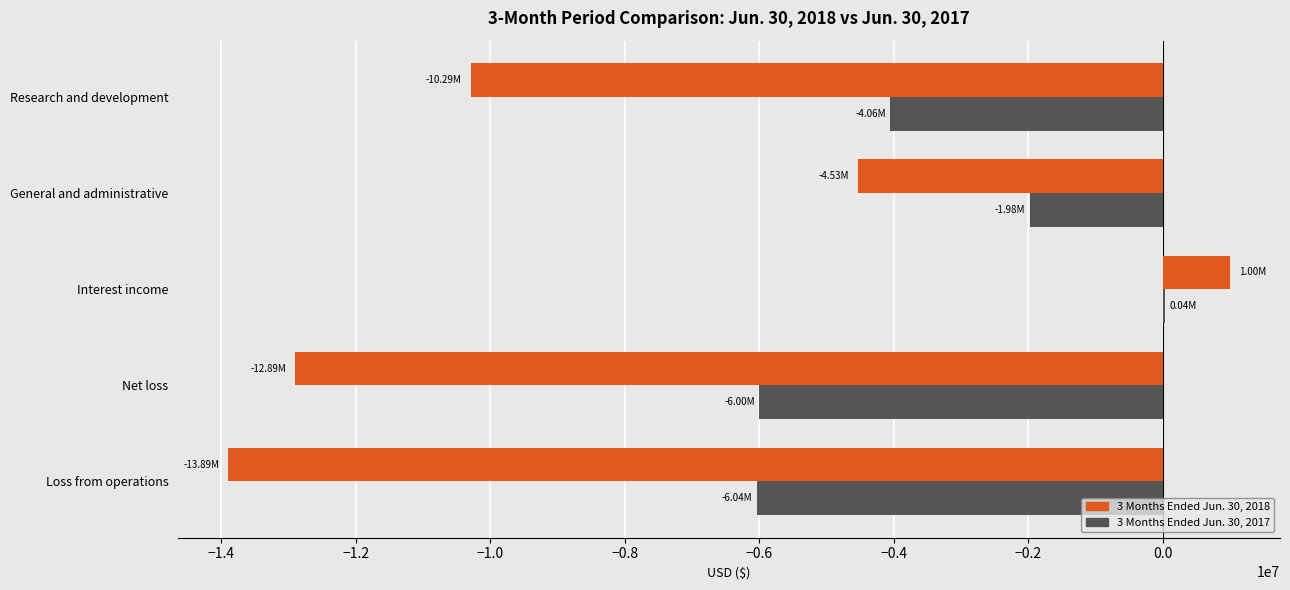

At which category is the sum across all series the highest?

Interest income